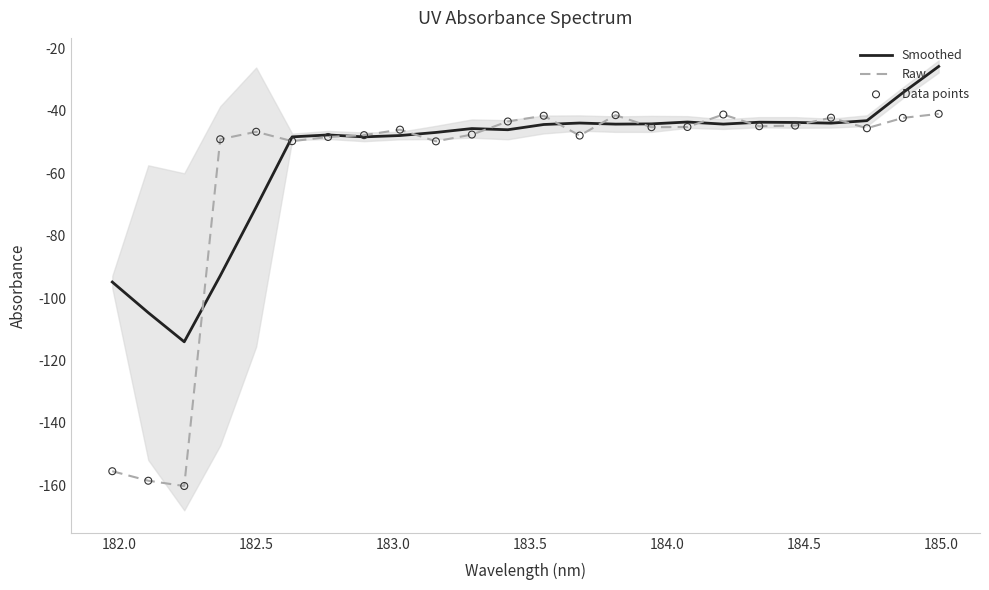

What are all the series names shown in the legend?

Smoothed, Raw, Data points